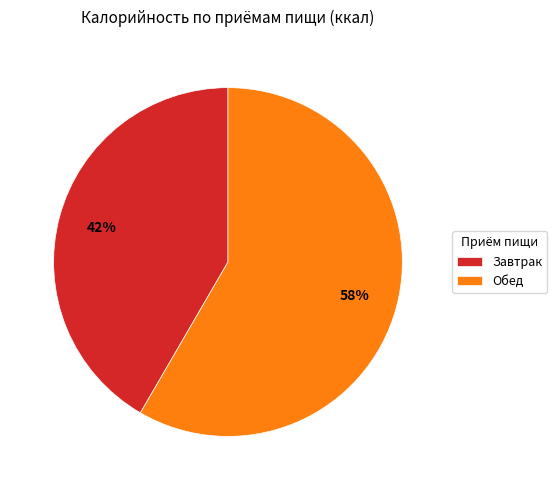

Do Обед and Завтрак together represent more than half of the pie?

Yes